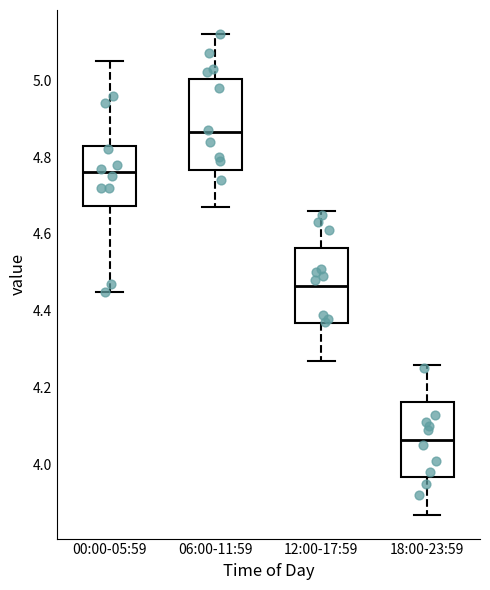

Where does the lower whisker of the box for 00:00-05:59 end on the y-axis? The values are not printed on the chart, so give them approximately, as read against the axis.

4.46